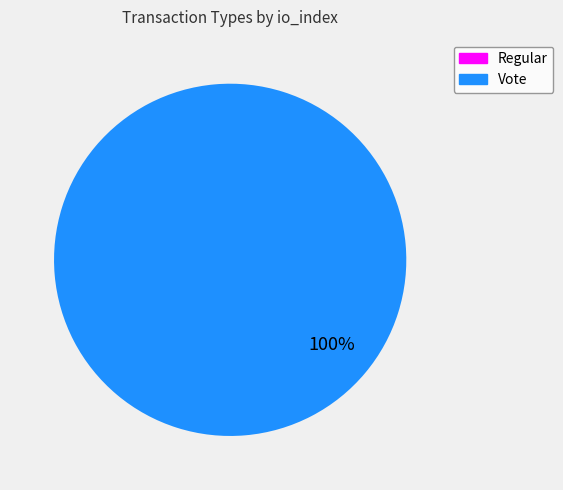

What is the largest slice in the pie chart?

Vote